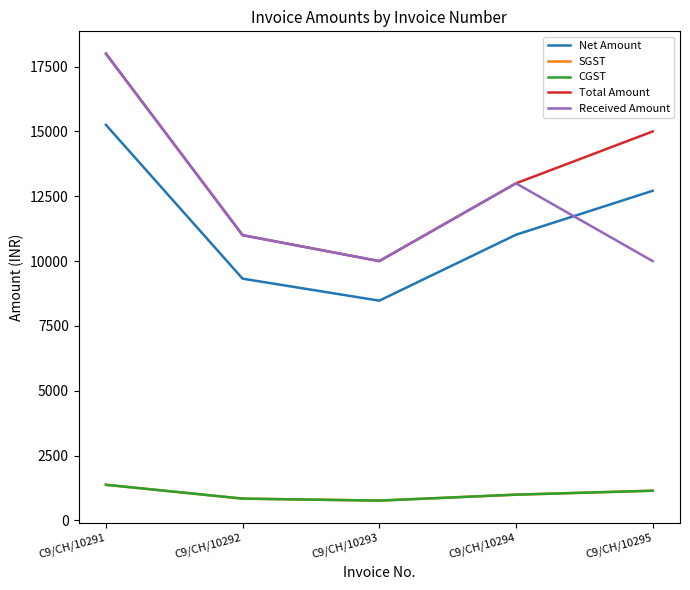

Does the chart display data point markers on the line(s)?

No